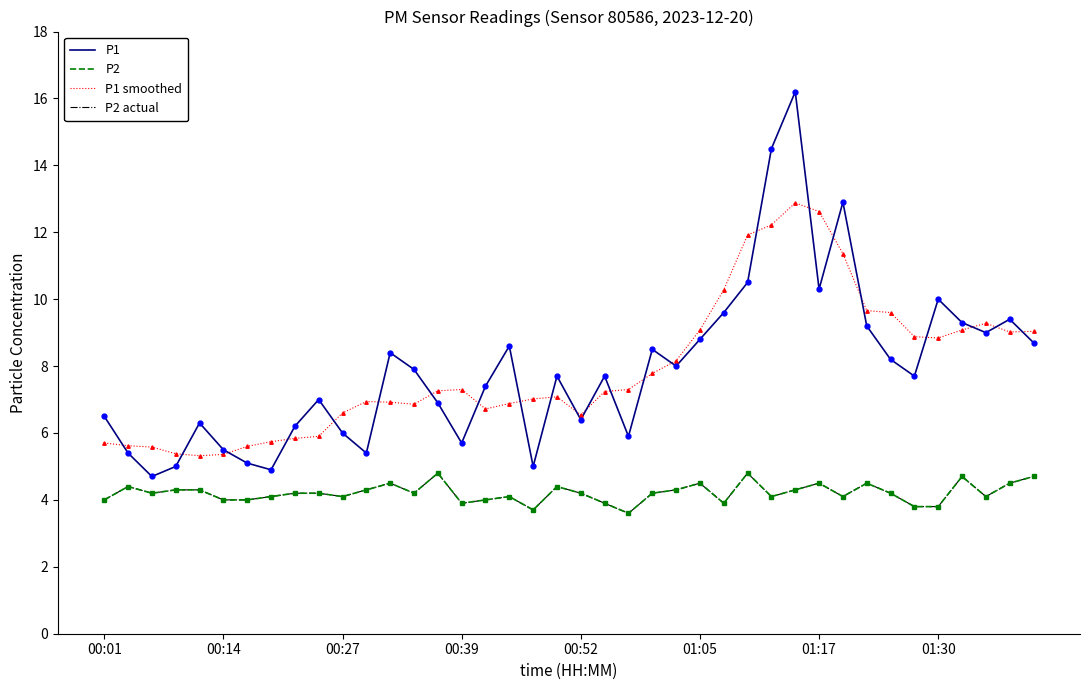

Is this an area chart (filled region under the line)?

No